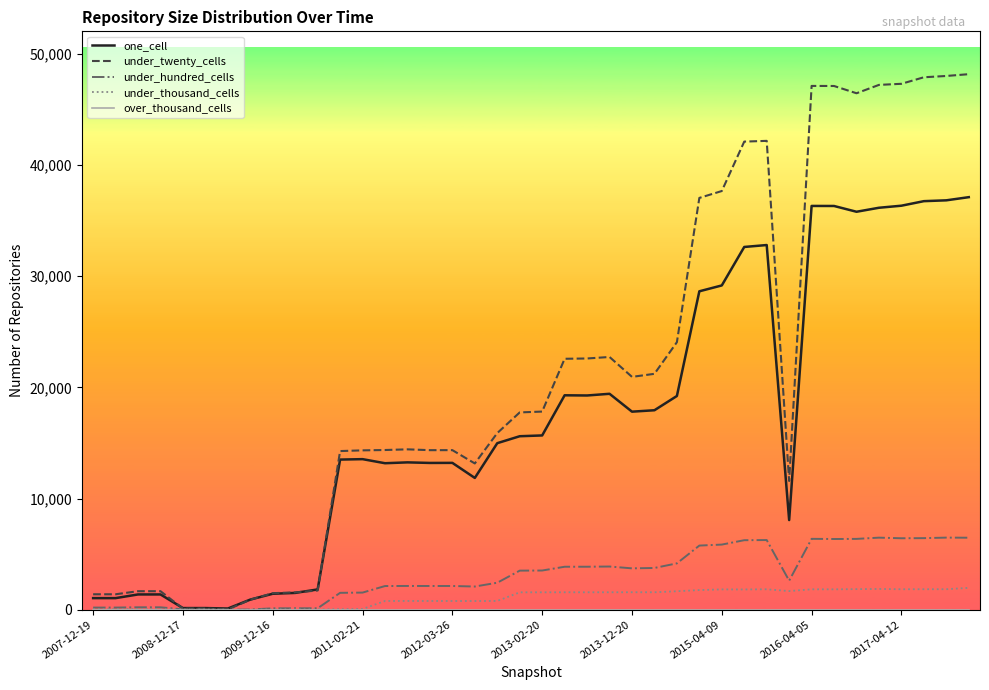

Which series has the largest total across all categories?

under_twenty_cells